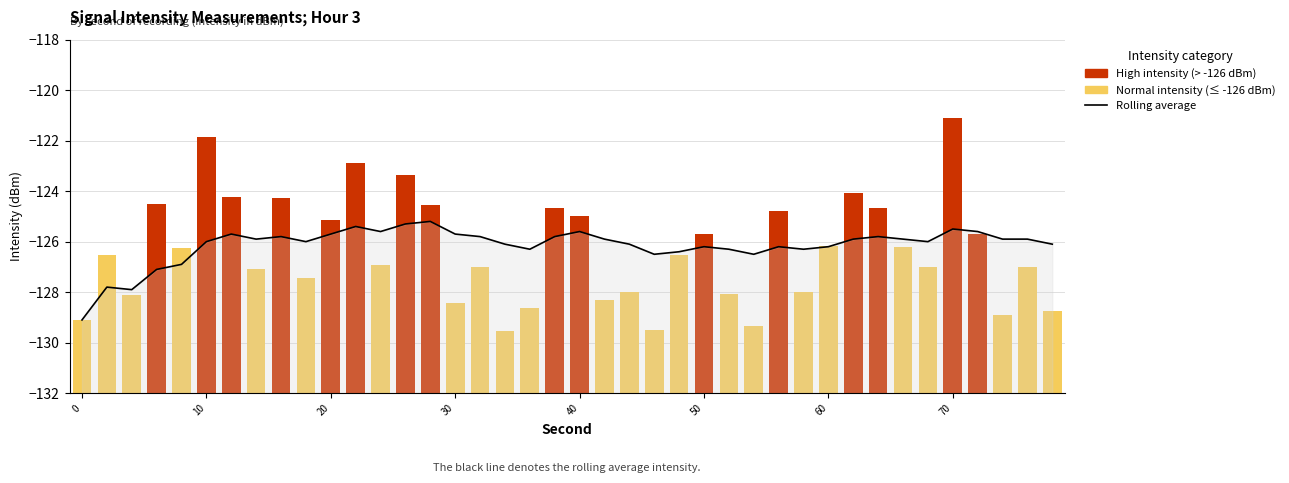

What is the sum of all Rolling average values?

-5045.9